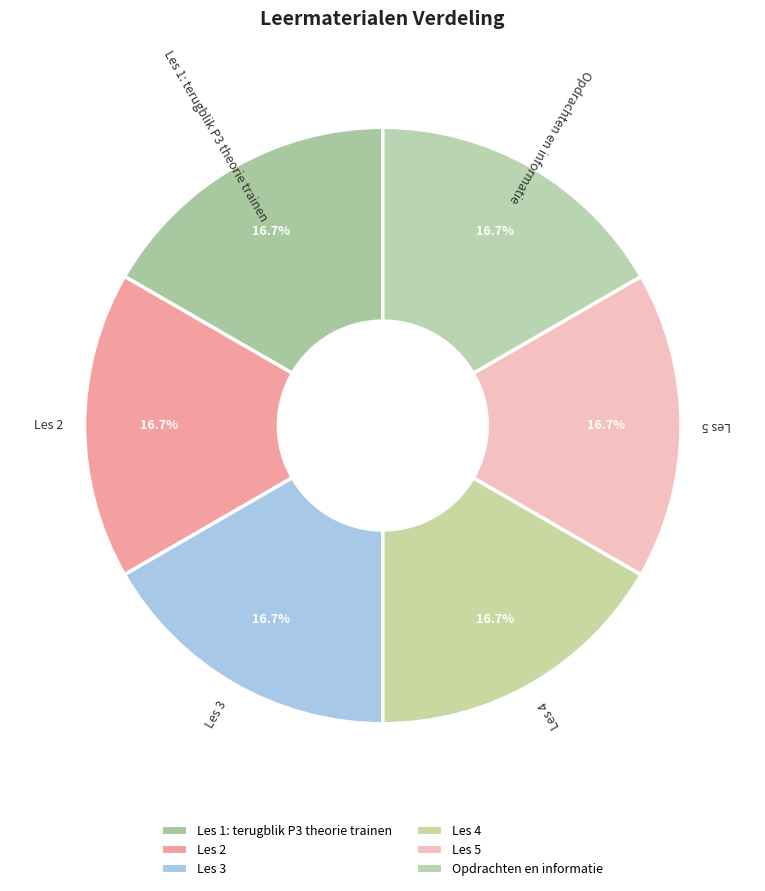

Which category has the smallest portion of the pie?

Les 1: terugblik P3 theorie trainen